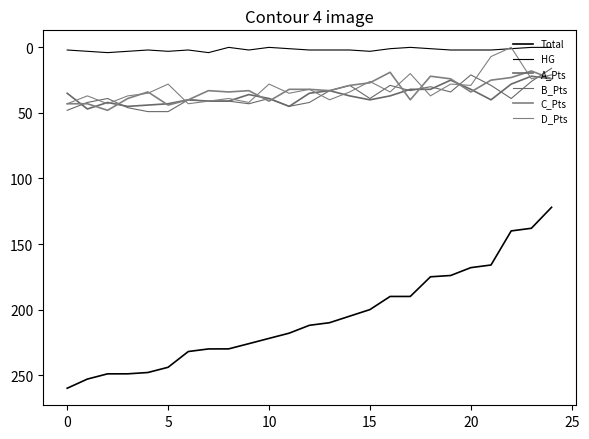

True or false: HG has more than 2 interior local peaks.

True